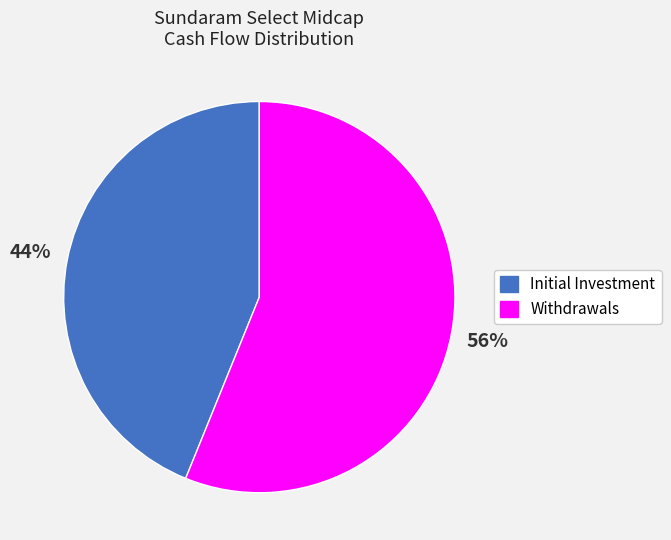

To the nearest percent, what is the average slice percentage?

50%